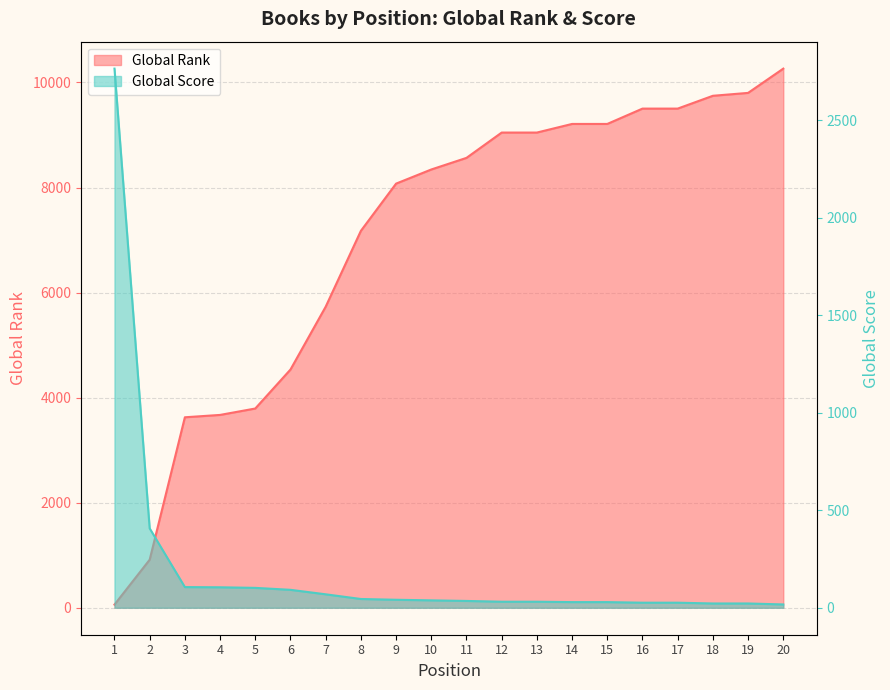

True or false: Global Score and Global Rank intersect in this chart.

True